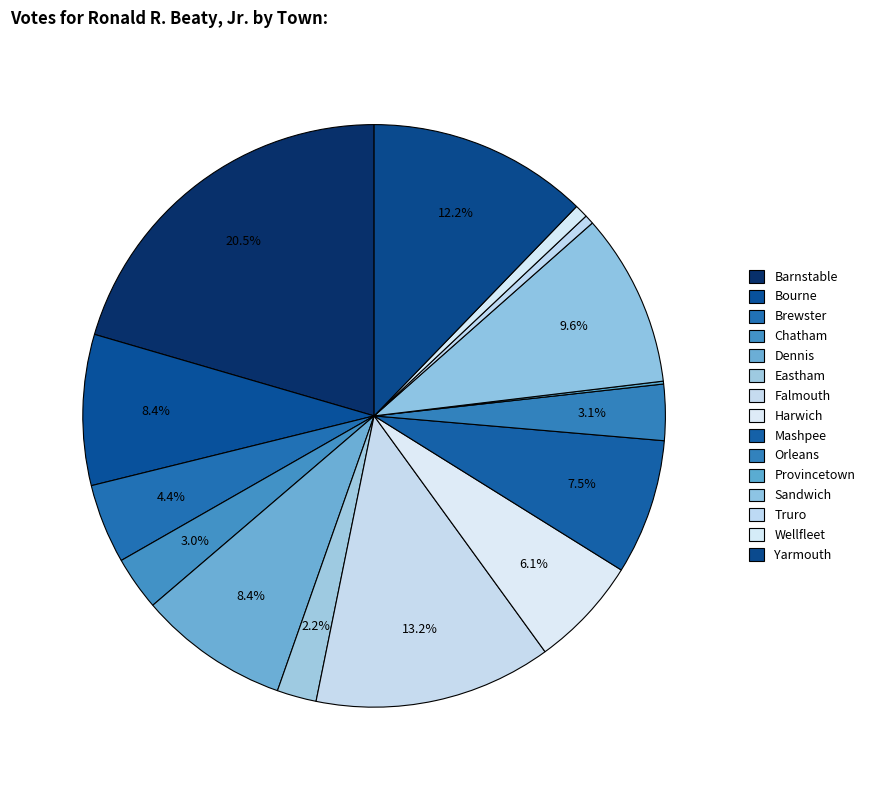

The Sandwich slice represents 10% of the pie. True or false?

True